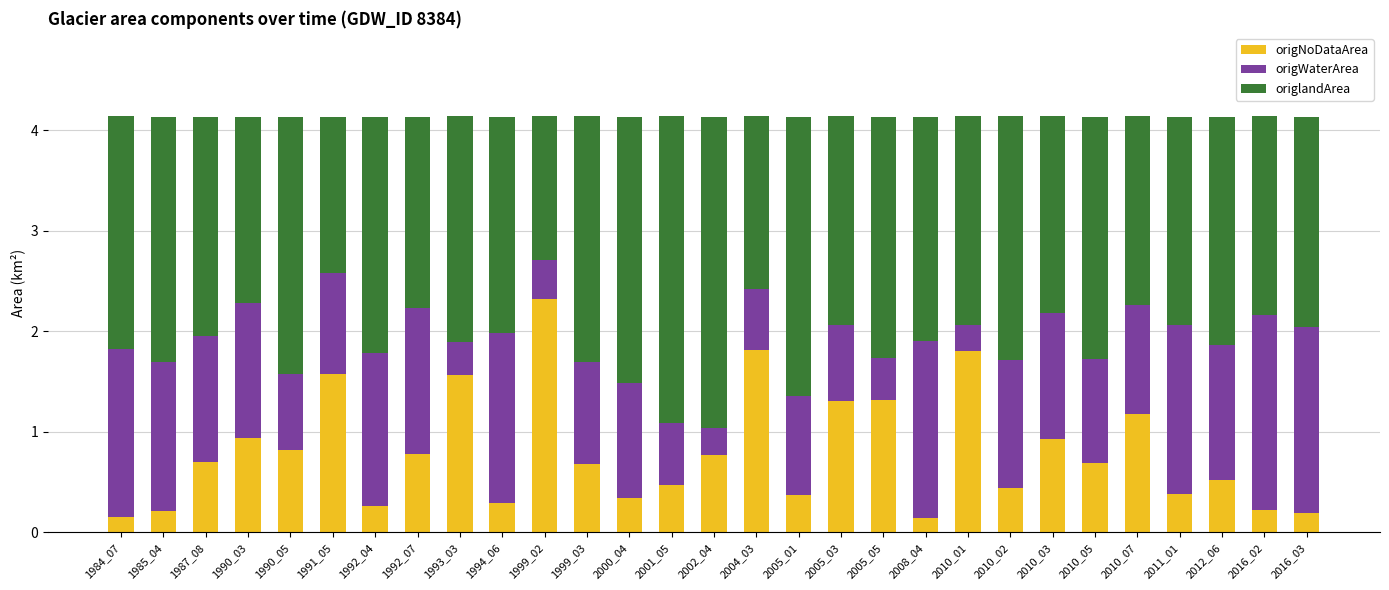

What is the approximate value of origNoDataArea at 1985_04?

0.2